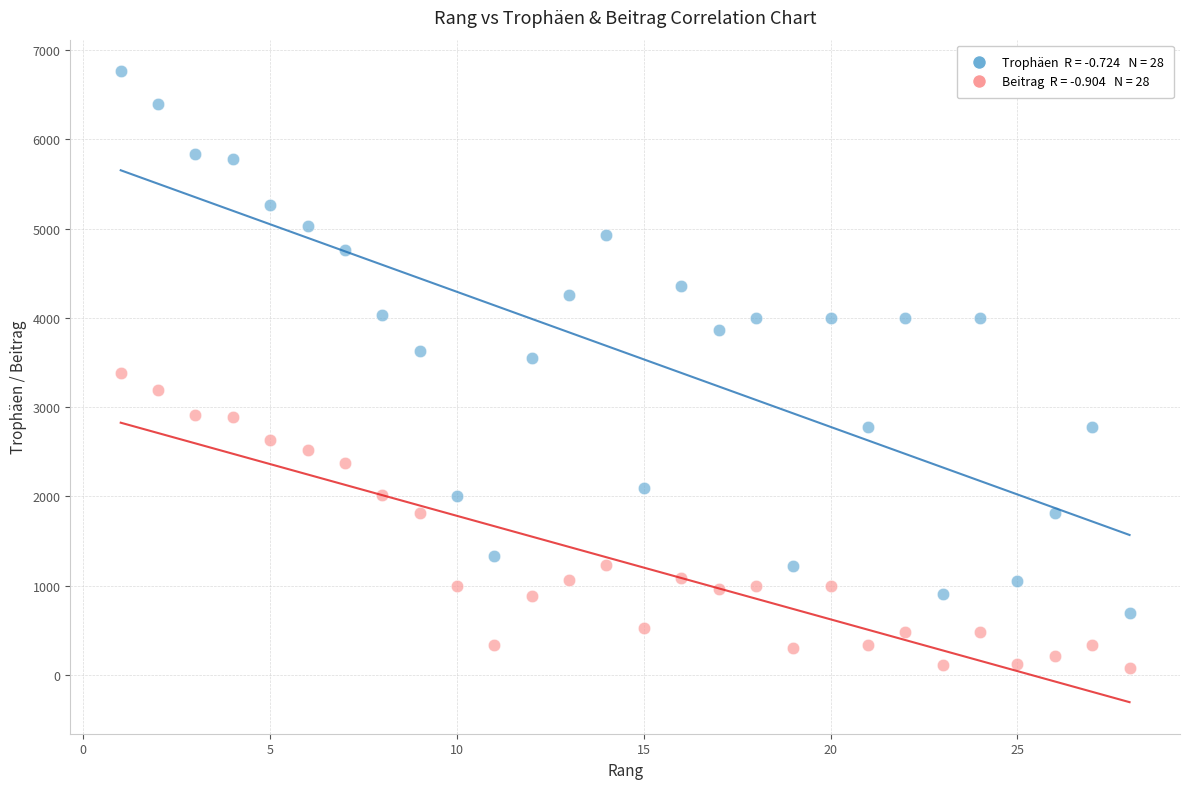

Across all data points, what is the range of X values (max minus min)?

27